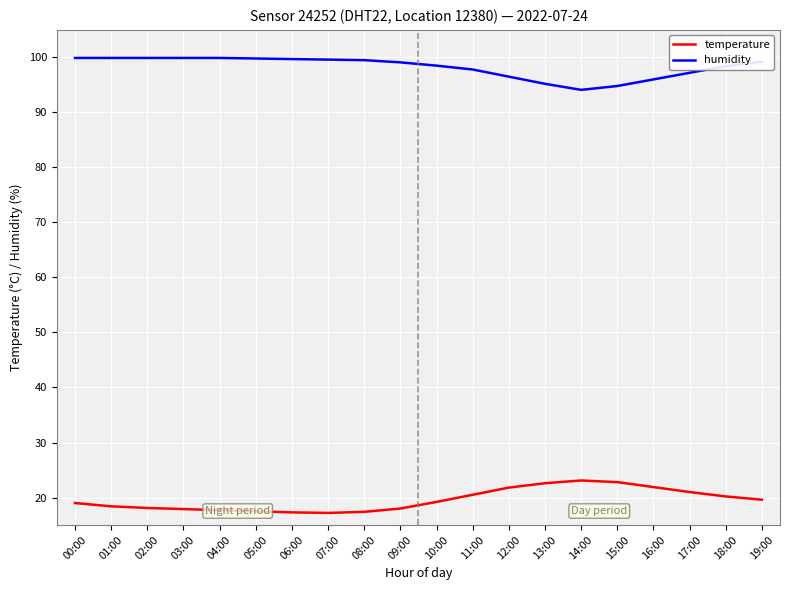

How many categories are shown in the chart?

20